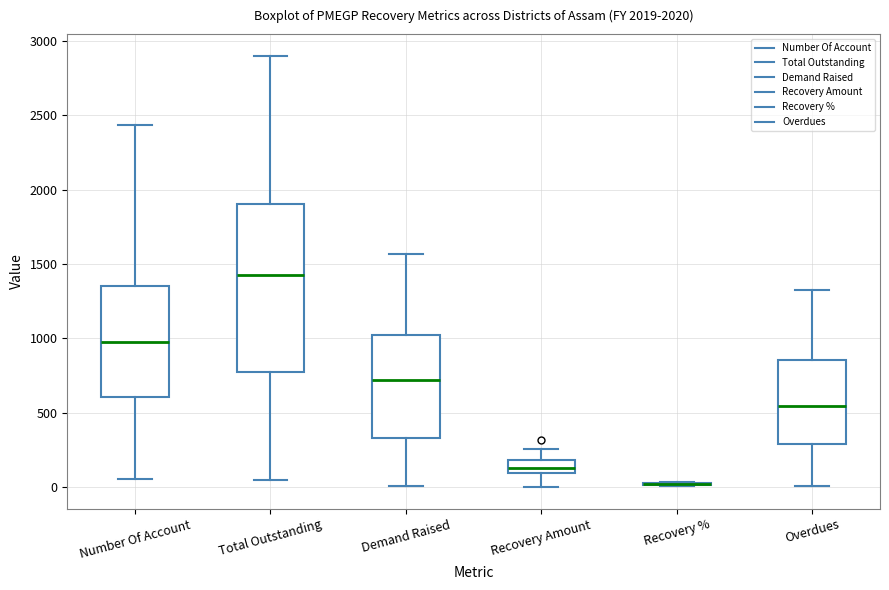

Reading left to right, transcribe this box plot: for each box, give where its median line is, the range the box spans, and where its two whiskers end, as read against the y-axis. The values are not printed on the chart, so give them approximately, as read against the axis.

Number Of Account: median 1000, box 600 to 1350, whiskers 50 to 2450
Total Outstanding: median 1450, box 750 to 1900, whiskers 50 to 2900
Demand Raised: median 700, box 350 to 1000, whiskers 0 to 1550
Recovery Amount: median 150, box 100 to 200, whiskers 0 to 250
Recovery %: box collapsed to a line at 0, whiskers 0 to 50
Overdues: median 550, box 300 to 850, whiskers 0 to 1350